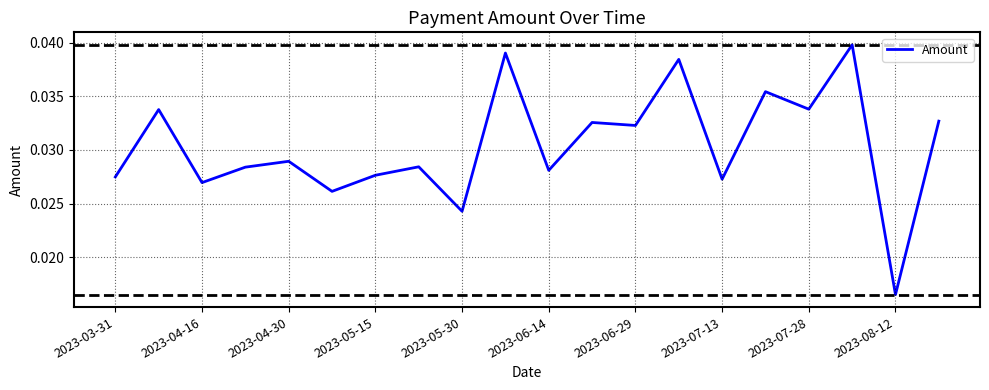

At which label is the value closest to 0?

2023-08-12